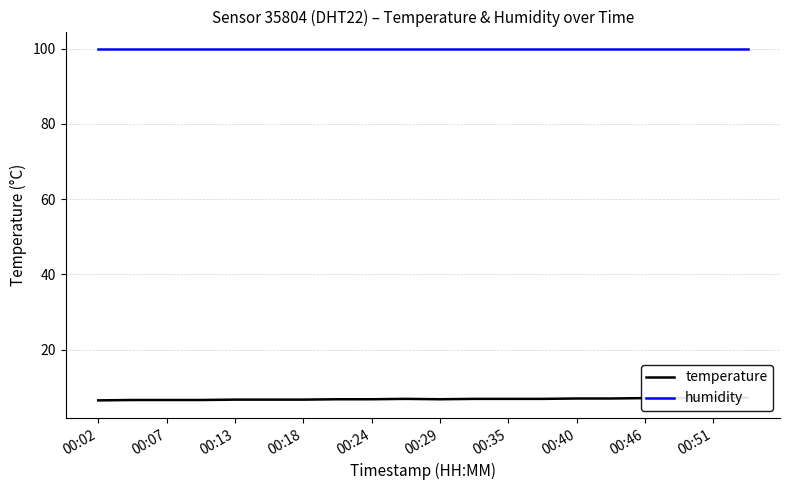

True or false: humidity and temperature intersect in this chart.

False